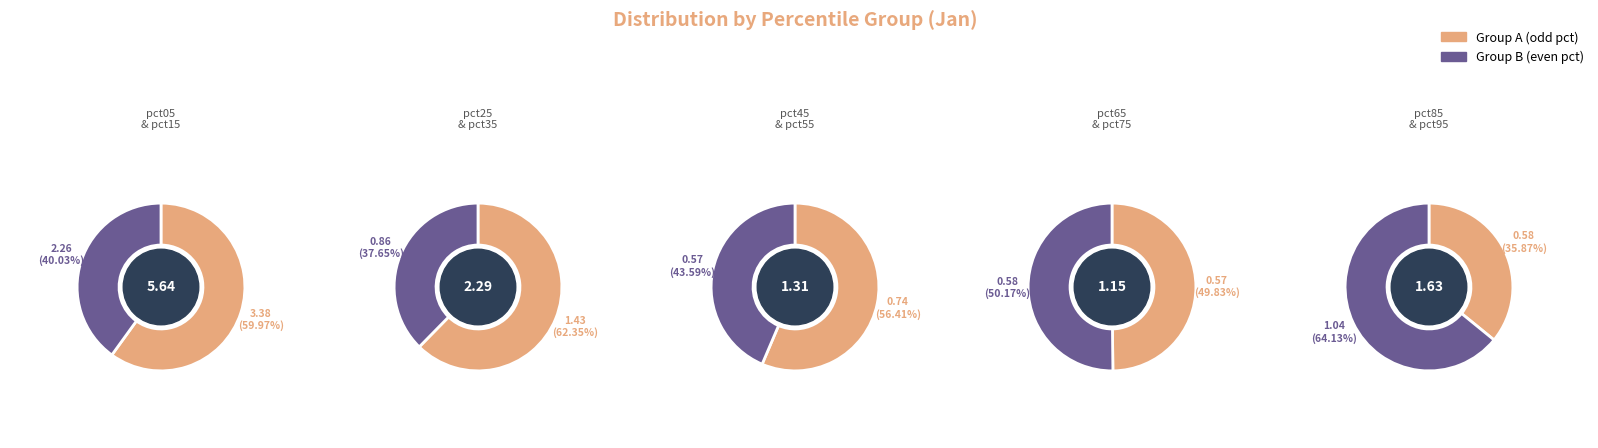

Rank the categories by value from lowest to highest.

pct55, pct65, pct75, pct85, pct45, pct35, pct95, pct25, pct15, pct05